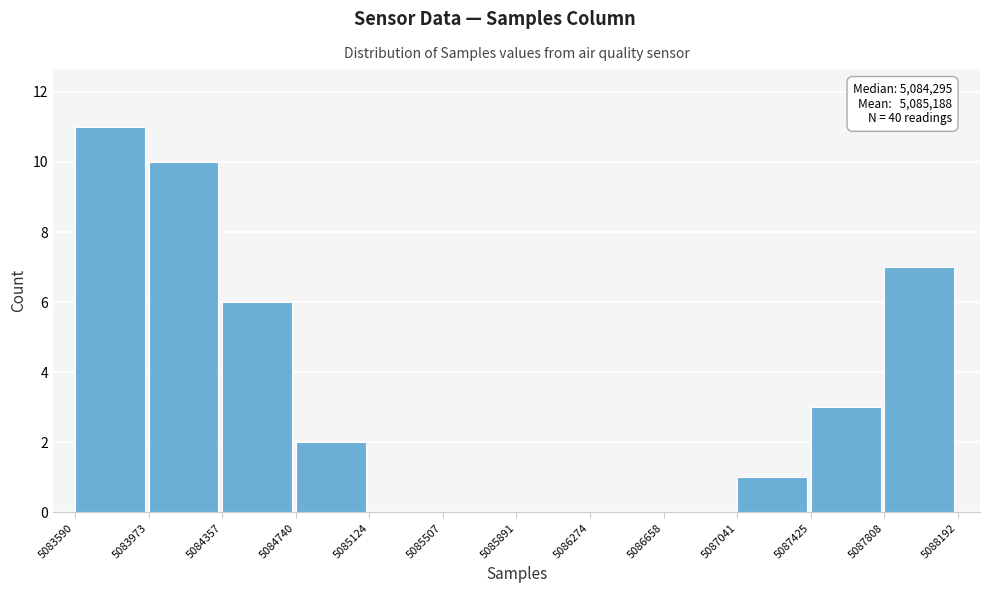

Over which range of the x-axis is the bar tallest?

5083590 to 5083973